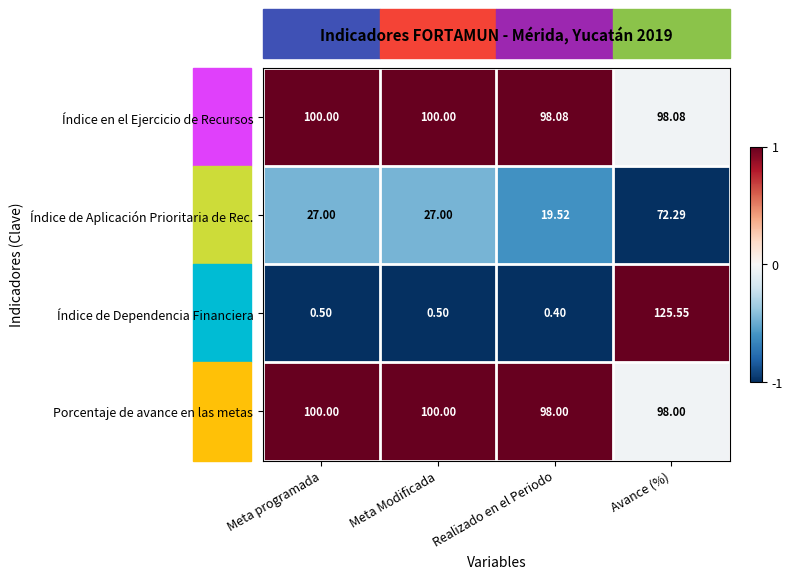

Which series changed the most between Meta Modificada and Avance (%)?

Índice de Dependencia Financiera